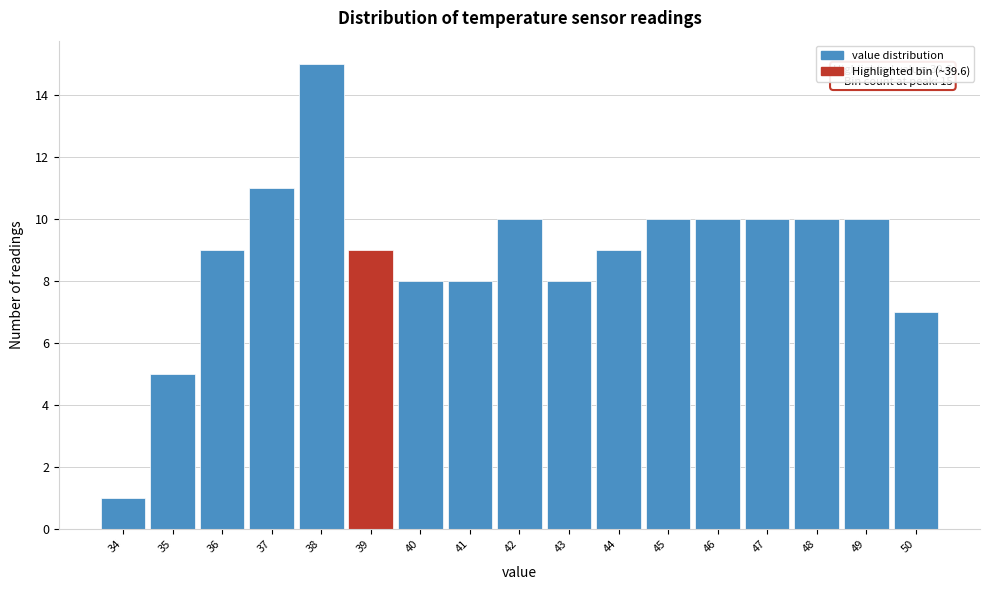

Reading left to right, what are all the values shown in this chart?

34=1	35=5	36=9	37=11	38=15	39=9	40=8	41=8	42=10	43=8	44=9	45=10	46=10	47=10	48=10	49=10	50=7